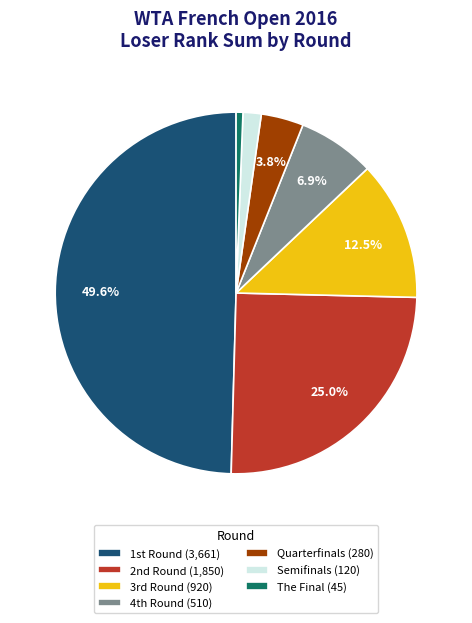

How many slices are in this pie chart?

7